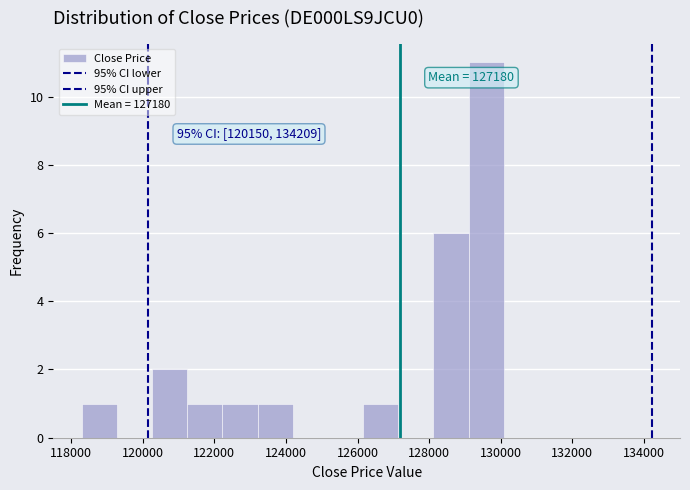

Which range on the x-axis has the tallest bar?

129000 to 130000